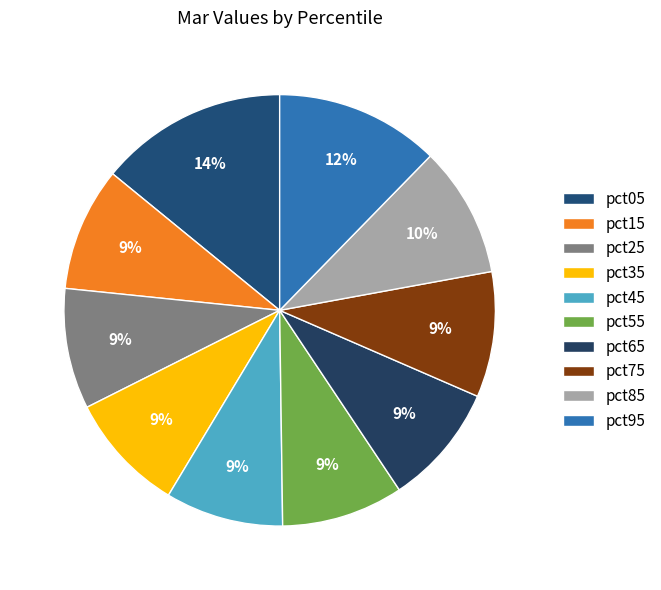

How many slices are in this pie chart?

10